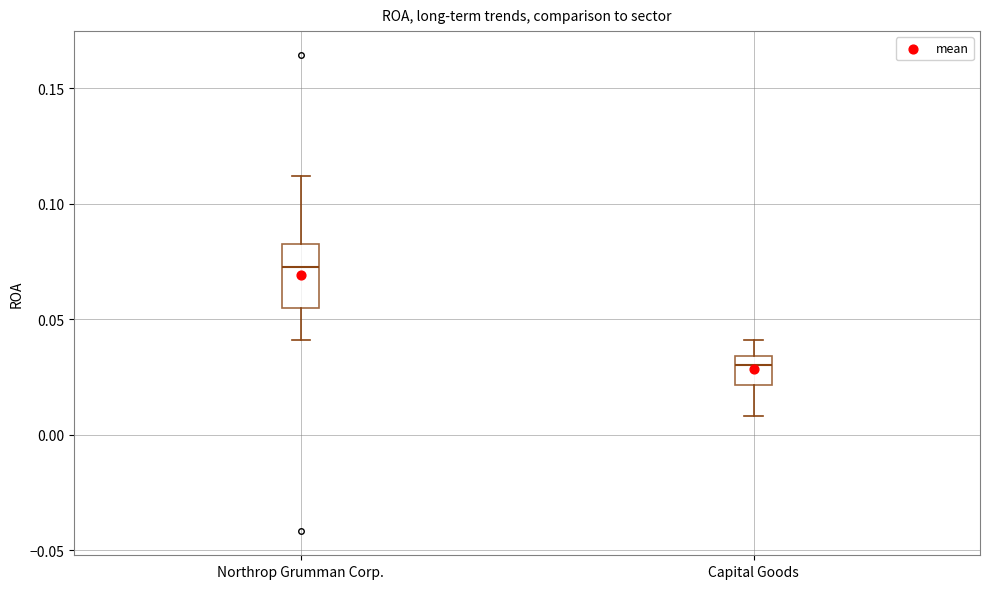

Where does the median line of the box for Northrop Grumman Corp. sit on the y-axis? The values are not printed on the chart, so give them approximately, as read against the axis.

0.075